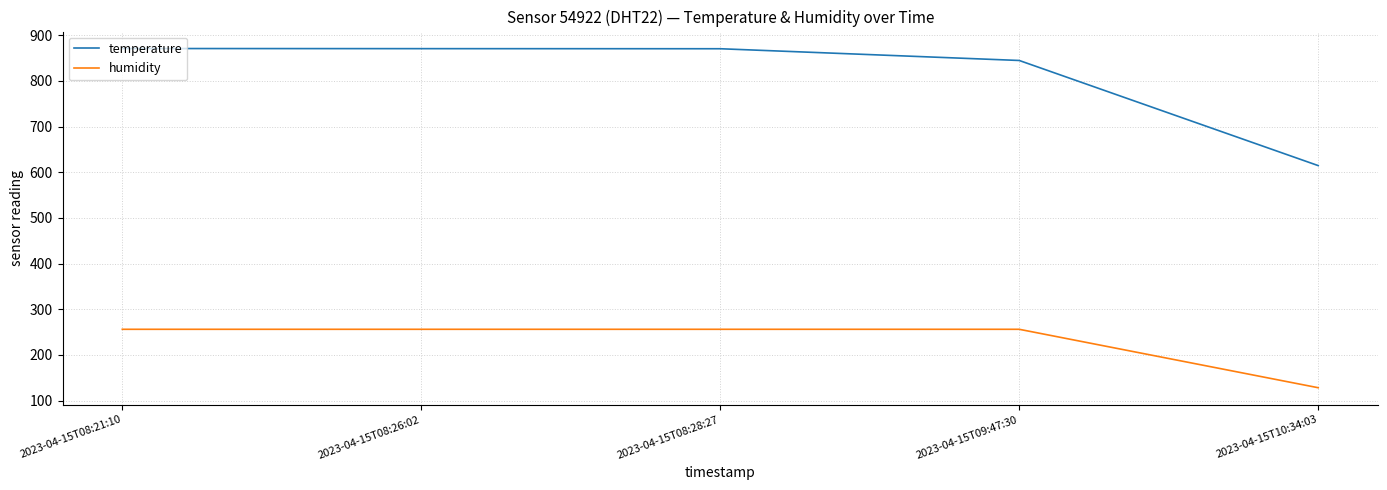

What is the spread (max minus min) of values at 2023-04-15T10:34:03?

486.6